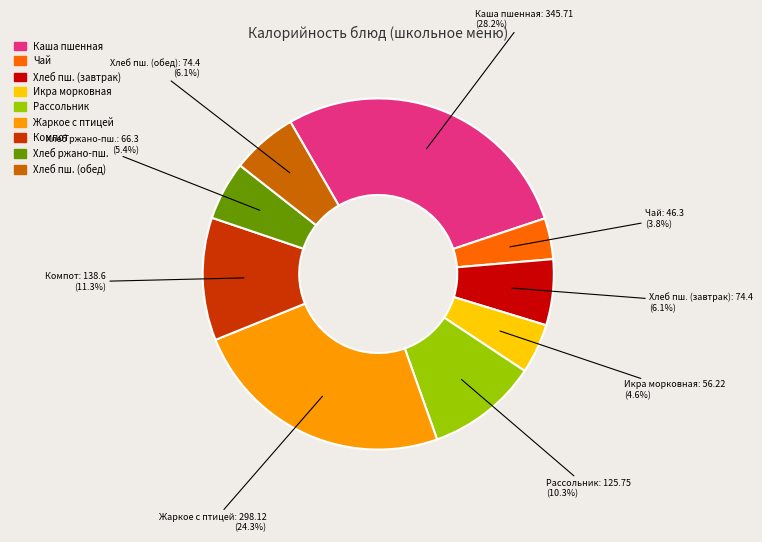

Is there any slice that represents more than half of the pie?

No